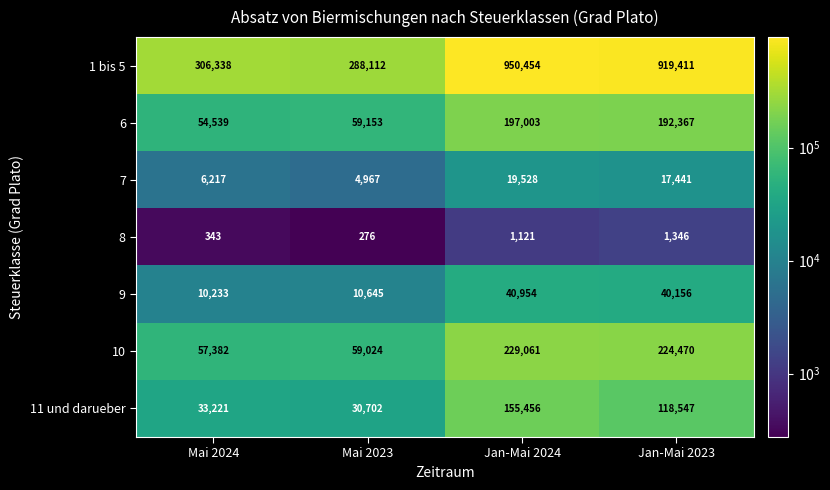

Between Mai 2024 and Mai 2023, which series saw the biggest shift?

1 bis 5